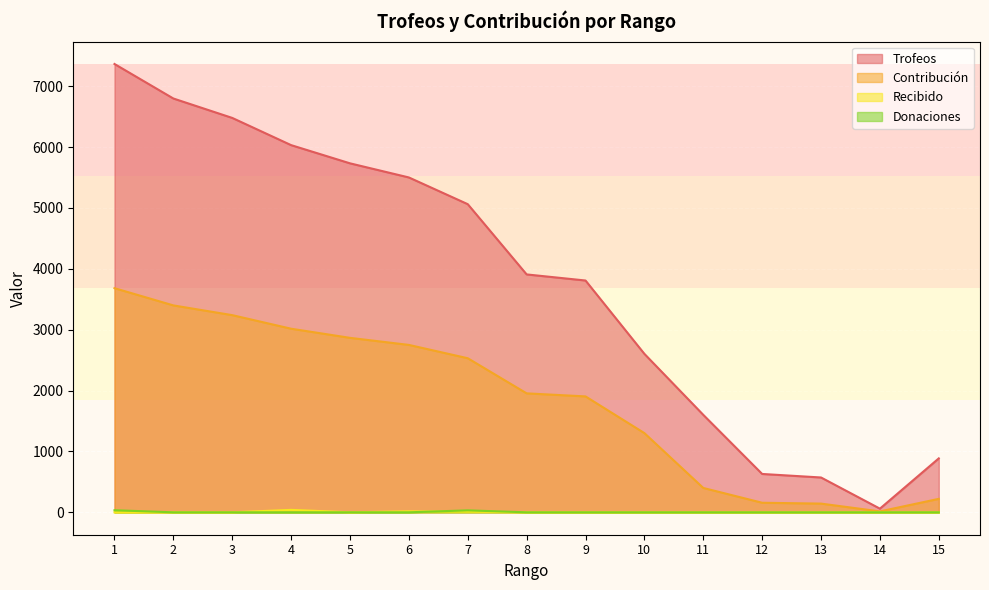

What is the difference between the maximum and second lowest values in the Donaciones series?

34